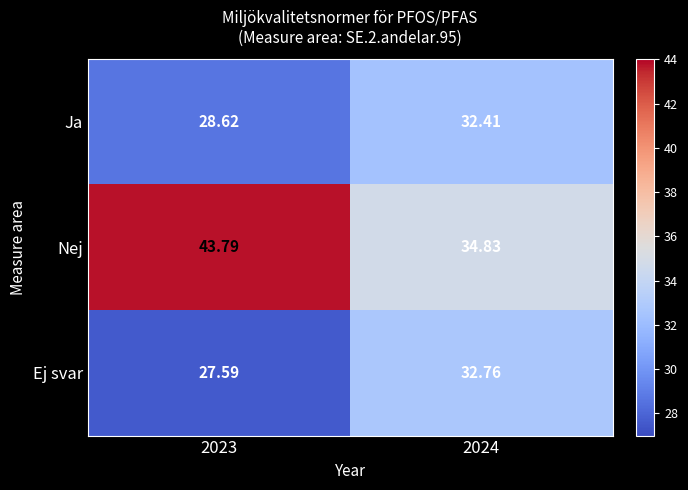

Rank the series by their maximum value, from highest to lowest.

Nej, Ej svar, Ja